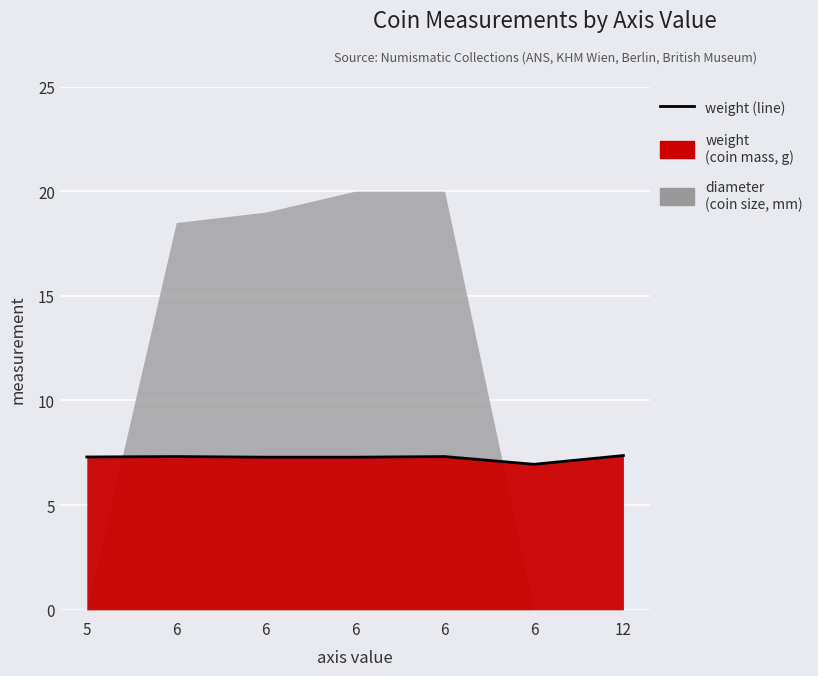

How many lines are shown in the chart?

1